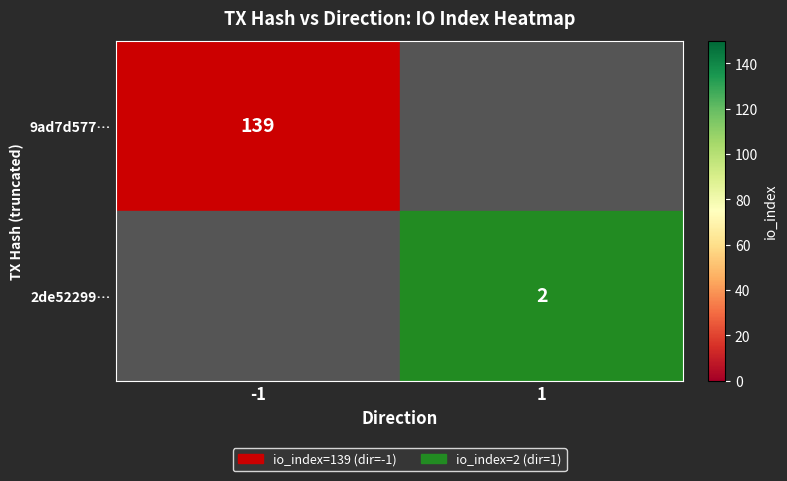

The 9ad7d577… series shows 62 at -1. True or false?

False